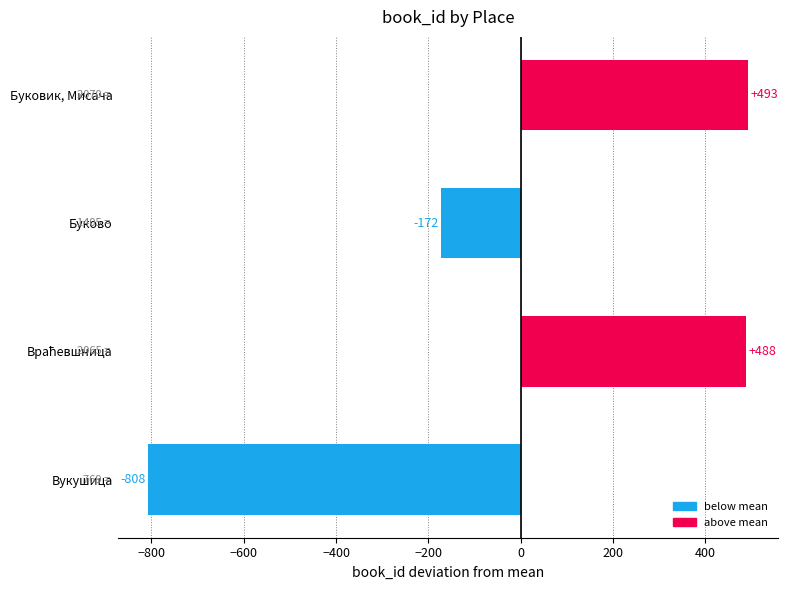

The value at Буково is -172.2. True or false?

True